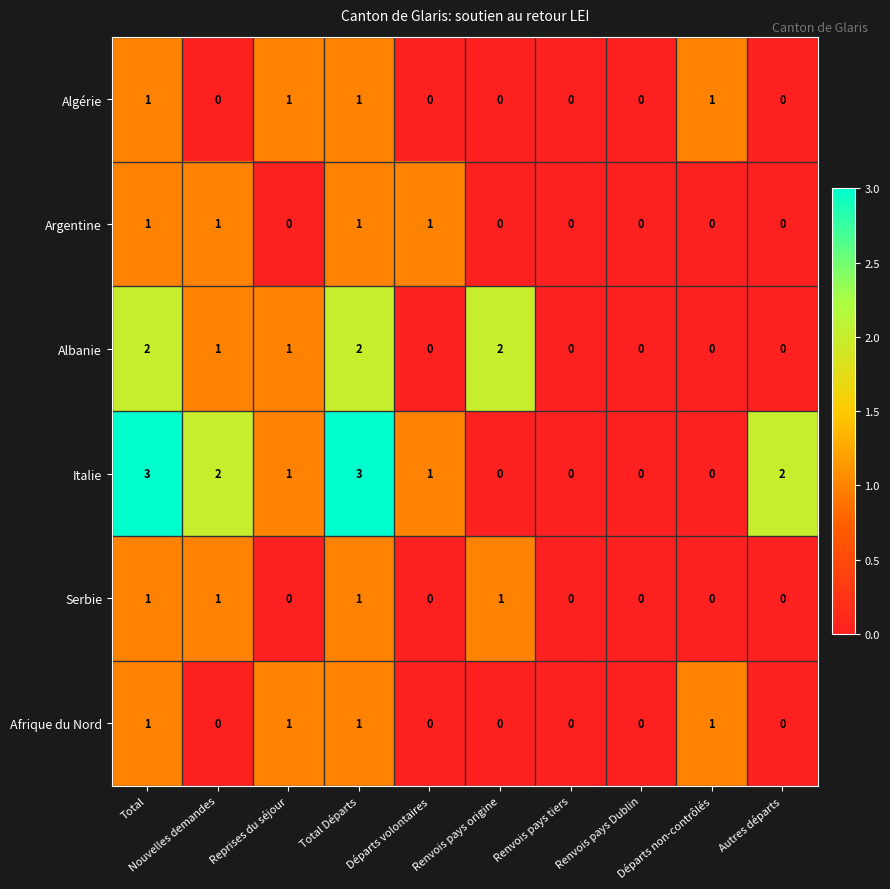

Count the number of categories in the chart.

10